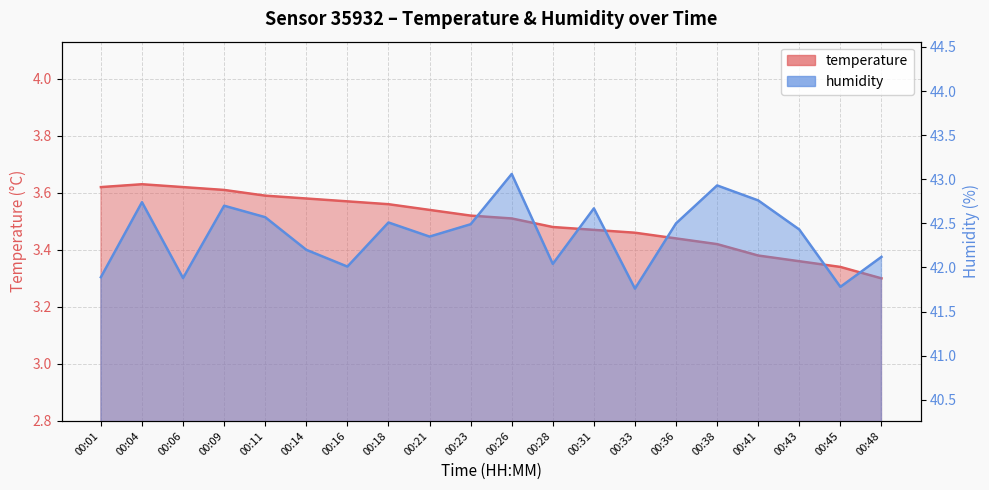

How many lines are shown in the chart?

2